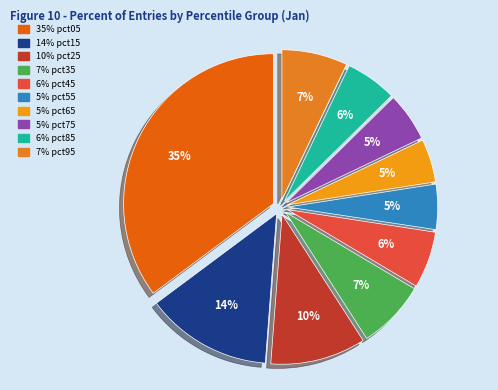

How many slices are in this pie chart?

10